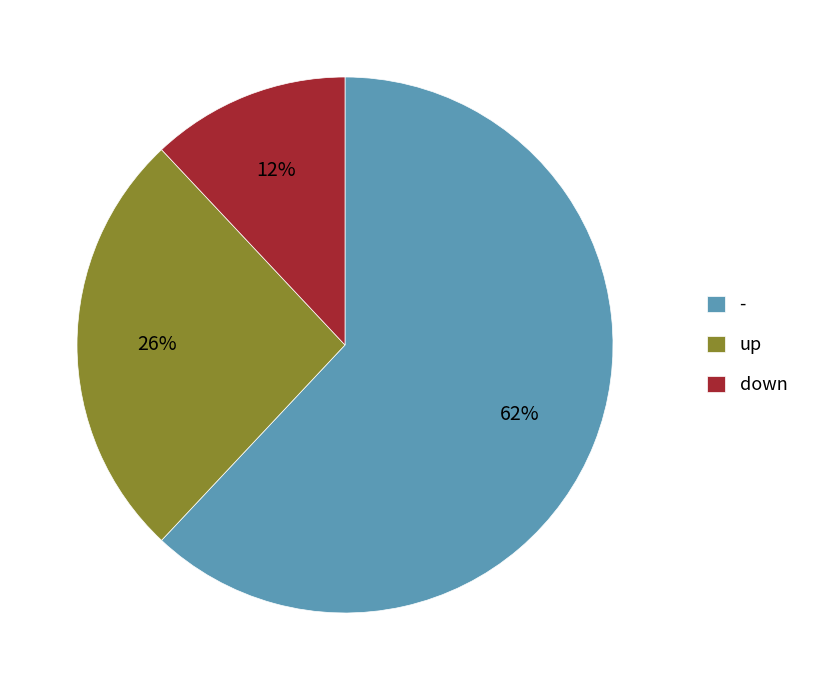

Count the number of slices in the pie.

3